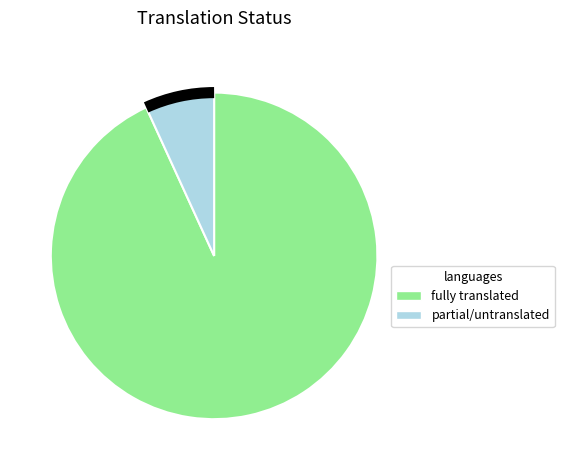

Does any single category account for the majority?

Yes